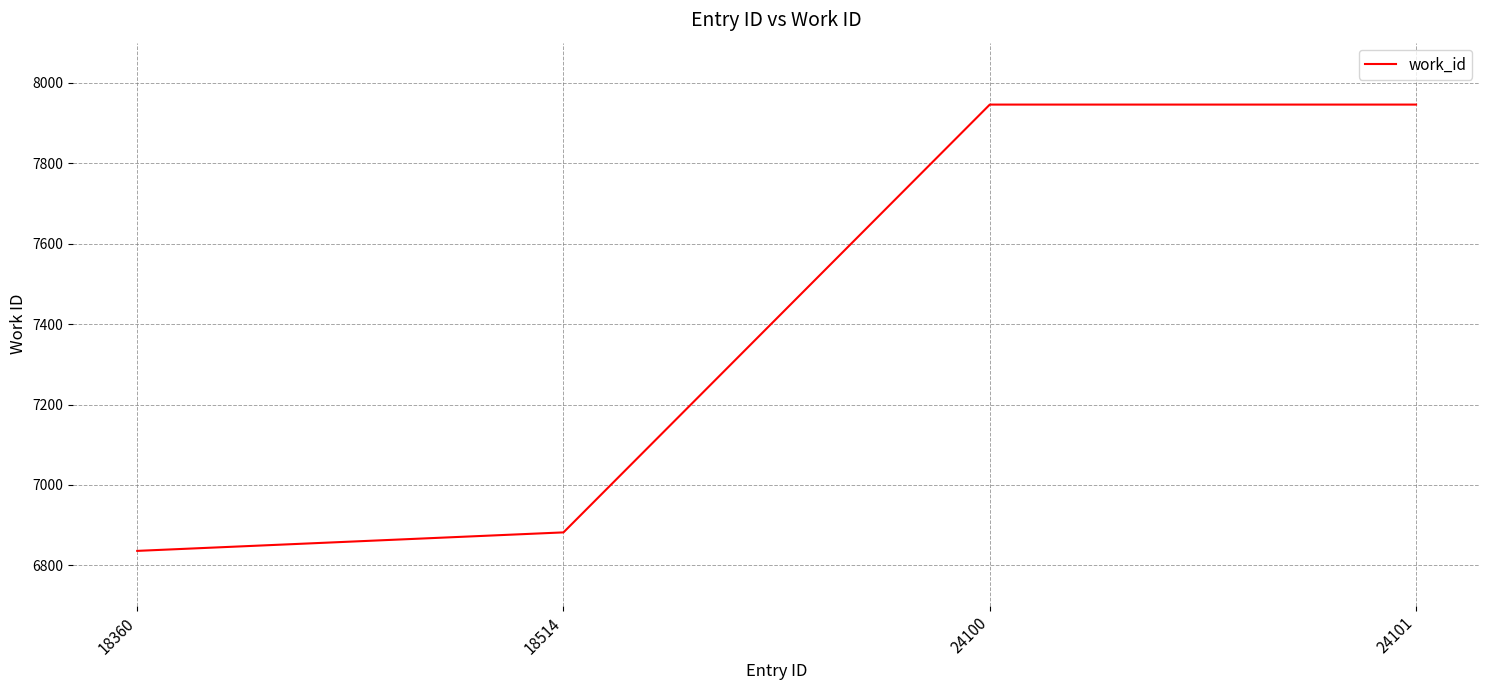

What is the smallest value displayed?

6836